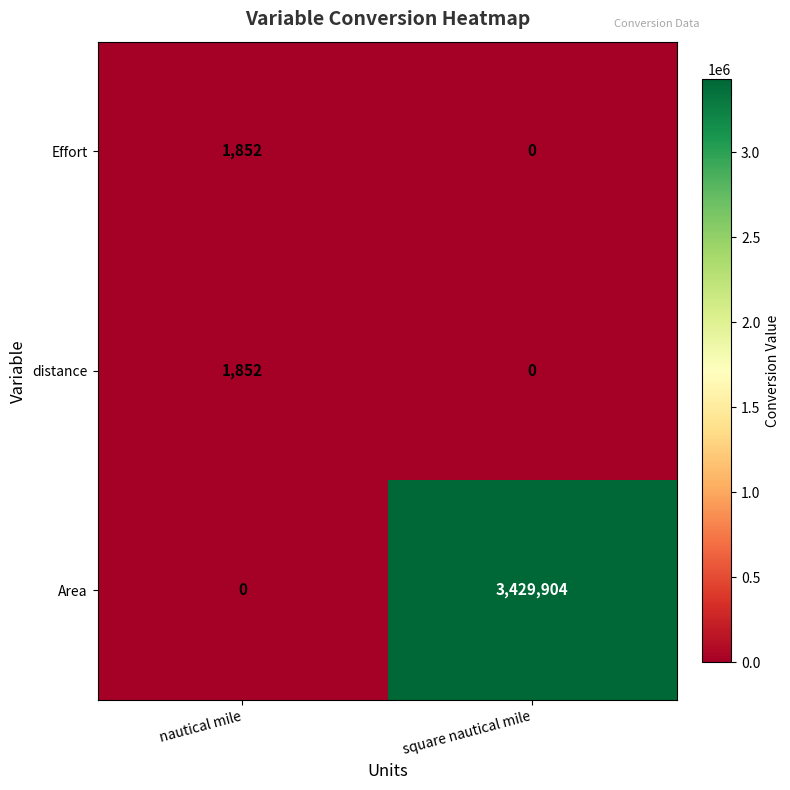

The distance series shows 1258 at square nautical mile. True or false?

False